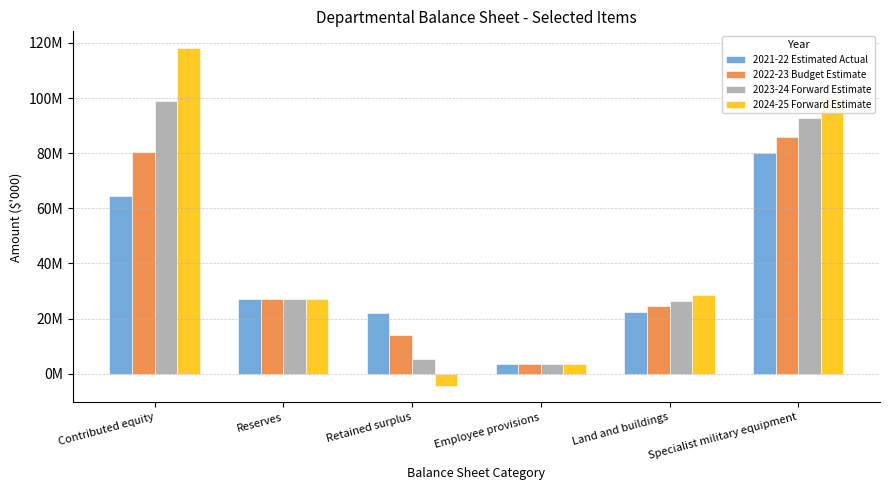

What is the average value of the 2023-24 Forward Estimate series?

42382678